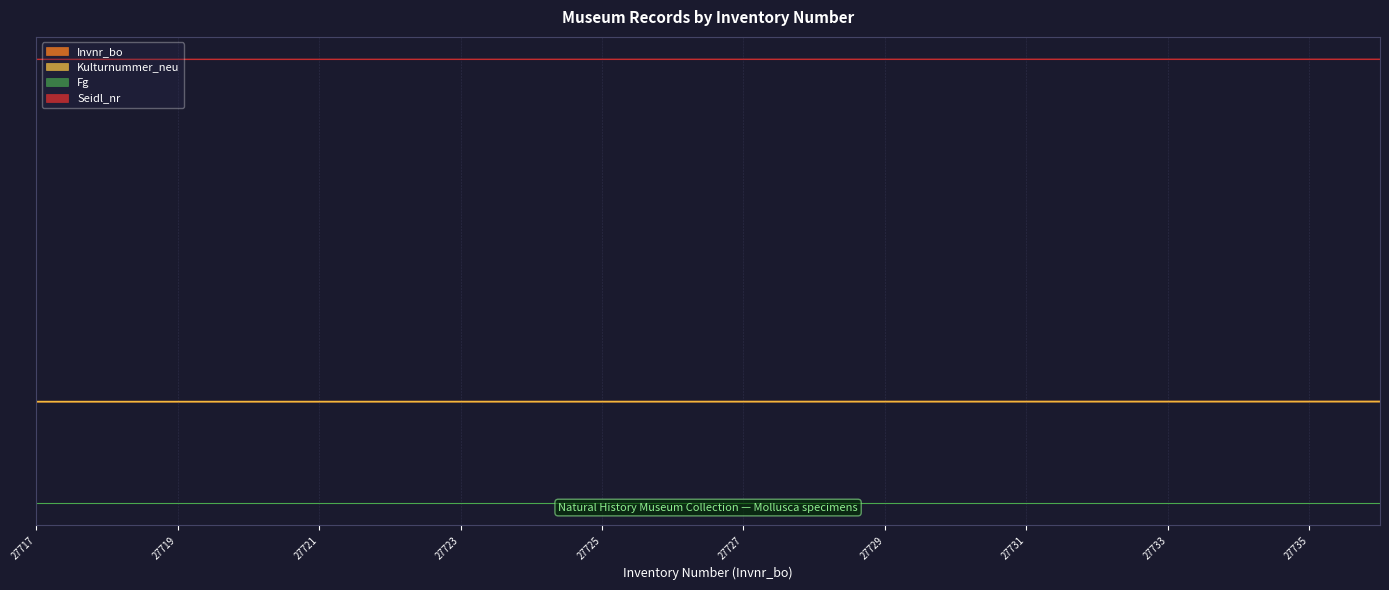

Which has a higher value, 27723 or 27721?

27723